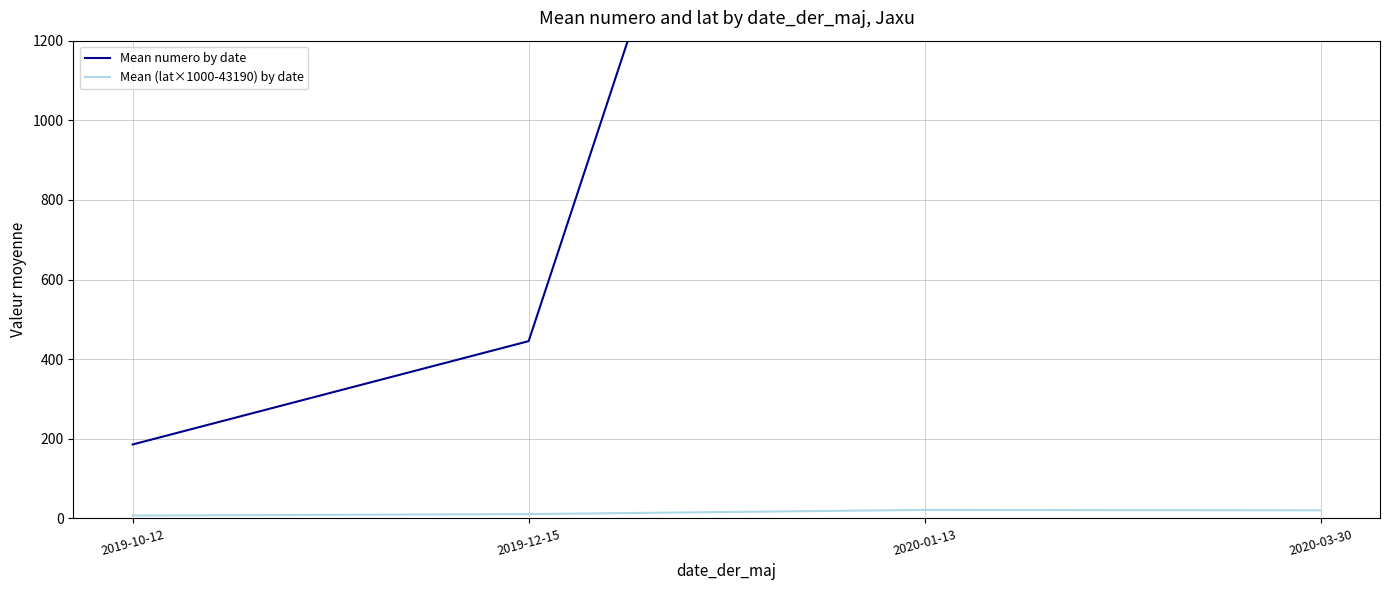

At which label does Mean (lat×1000-43190) by date first exceed 20?

2020-01-13